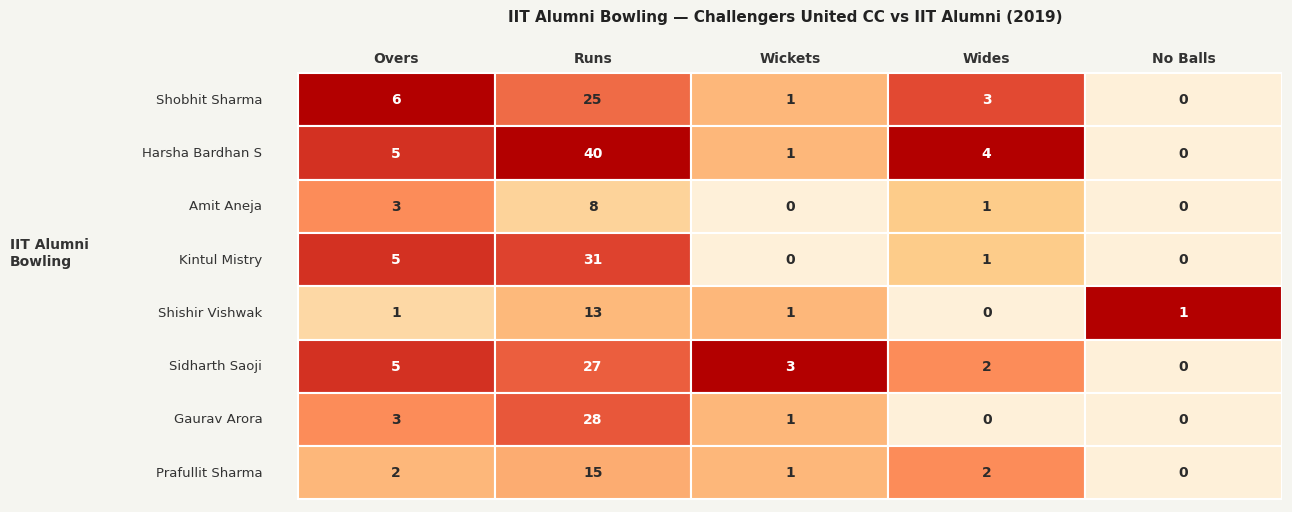

At how many categories does at least one series exceed 24?

1